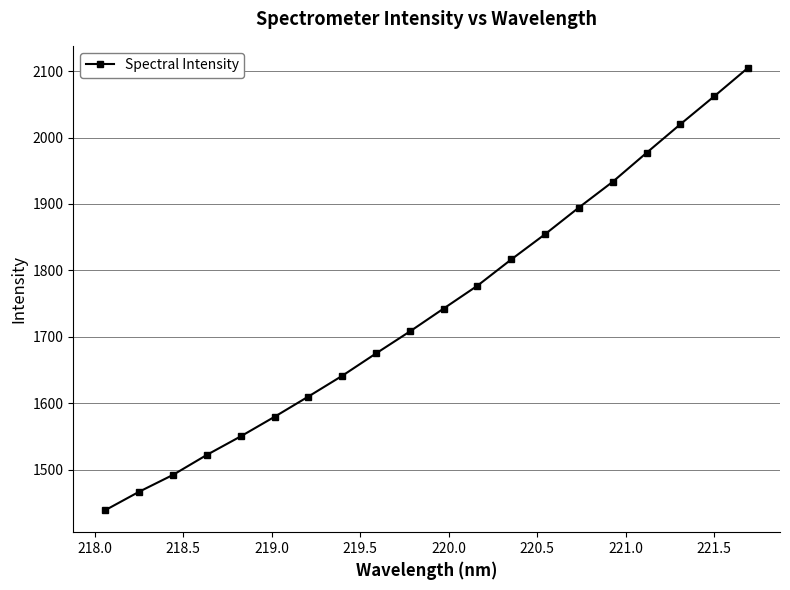

What is the difference between the maximum and minimum values?

666.0